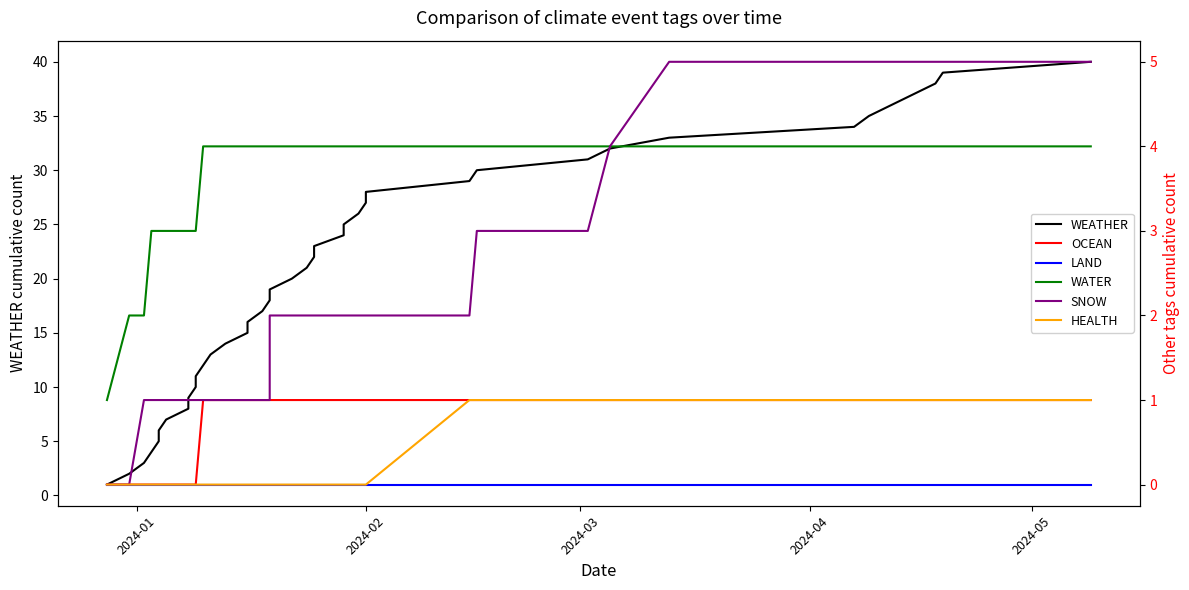

Reading left to right, extract all data points from this chart.

WEATHER: 1	2	3	4	5	6	7	8	9	10	11	12	13	14	15	16	17	18	19	20	21	22	23	24	25	26	27	28	29	30	31	32	33	34	35	36	37	38	39	40
OCEAN: 0	0	0	0	0	0	0	0	0	0	0	1	1	1	1	1	1	1	1	1	1	1	1	1	1	1	1	1	1	1	1	1	1	1	1	1	1	1	1	1
LAND: 0	0	0	0	0	0	0	0	0	0	0	0	0	0	0	0	0	0	0	0	0	0	0	0	0	0	0	0	0	0	0	0	0	0	0	0	0	0	0	0
WATER: 1	2	2	3	3	3	3	3	3	3	3	4	4	4	4	4	4	4	4	4	4	4	4	4	4	4	4	4	4	4	4	4	4	4	4	4	4	4	4	4
SNOW: 0	0	1	1	1	1	1	1	1	1	1	1	1	1	1	1	1	1	2	2	2	2	2	2	2	2	2	2	2	3	3	4	5	5	5	5	5	5	5	5
HEALTH: 0	0	0	0	0	0	0	0	0	0	0	0	0	0	0	0	0	0	0	0	0	0	0	0	0	0	0	0	1	1	1	1	1	1	1	1	1	1	1	1